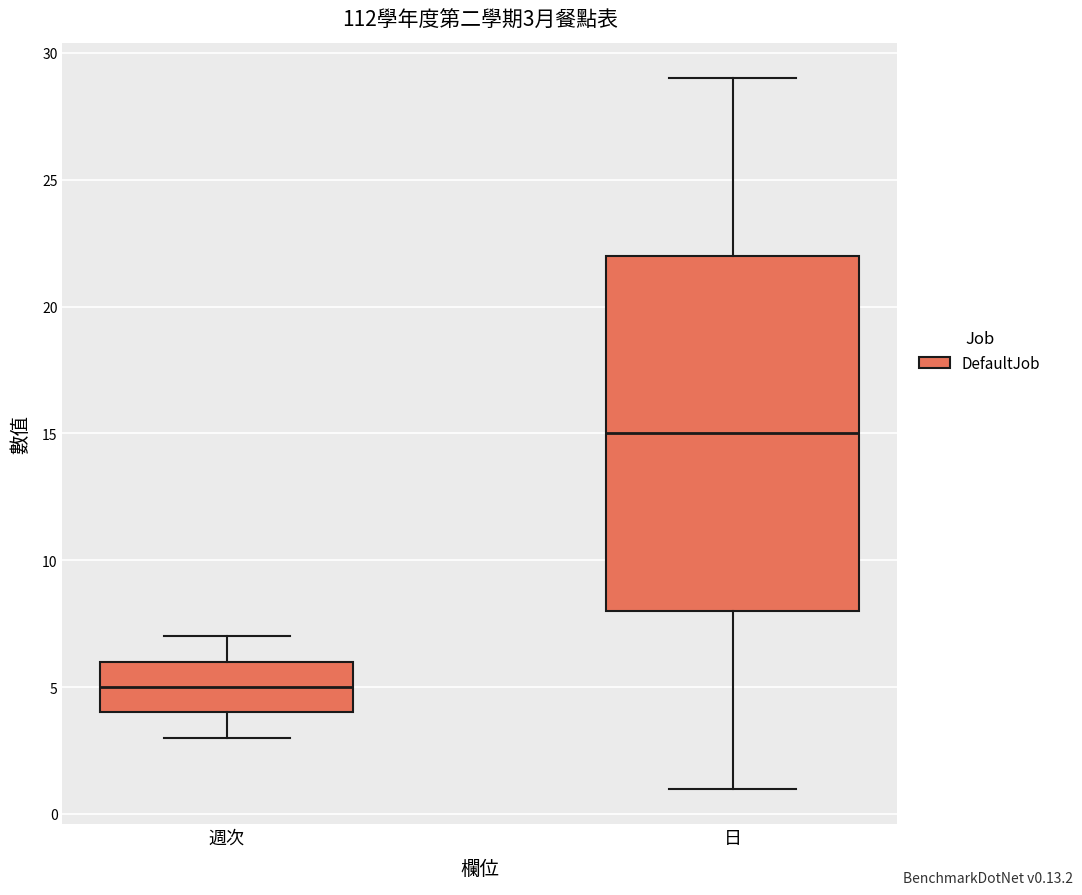

Which box is the tallest, from its lower edge to its upper edge?

日